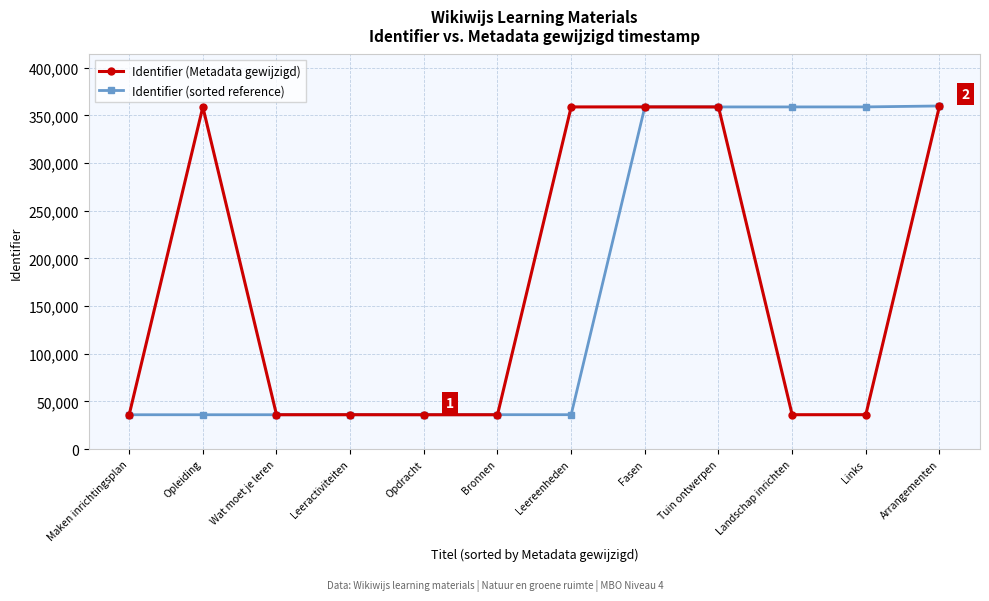

The value of Identifier (sorted reference) at Fasen is 358823. True or false?

True